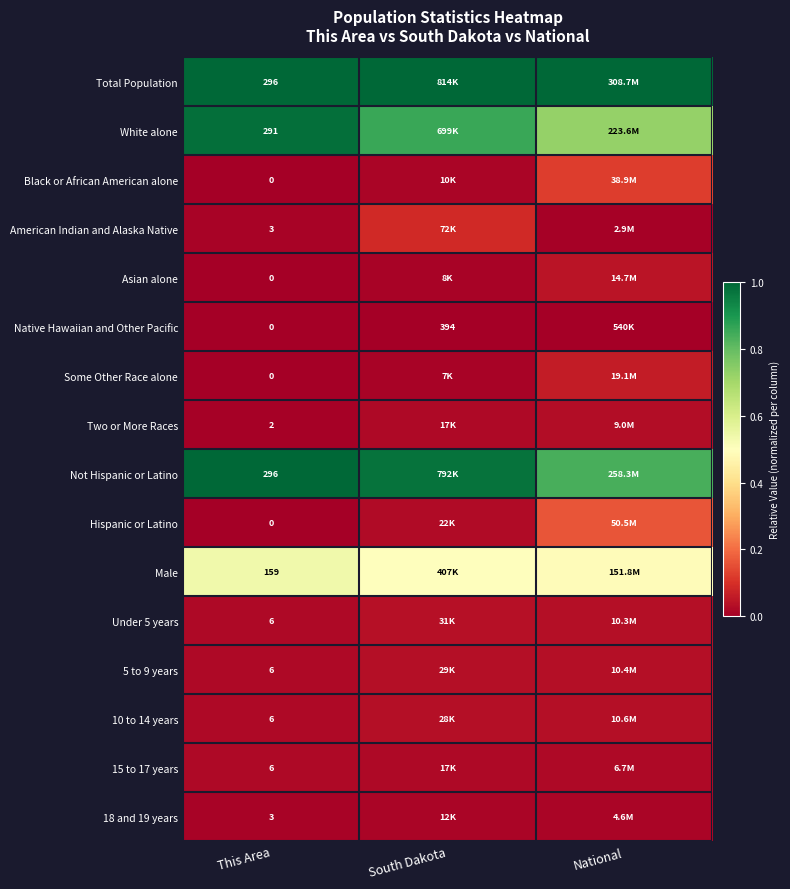

Which category has the highest value in the American Indian and Alaska Native series?

South Dakota